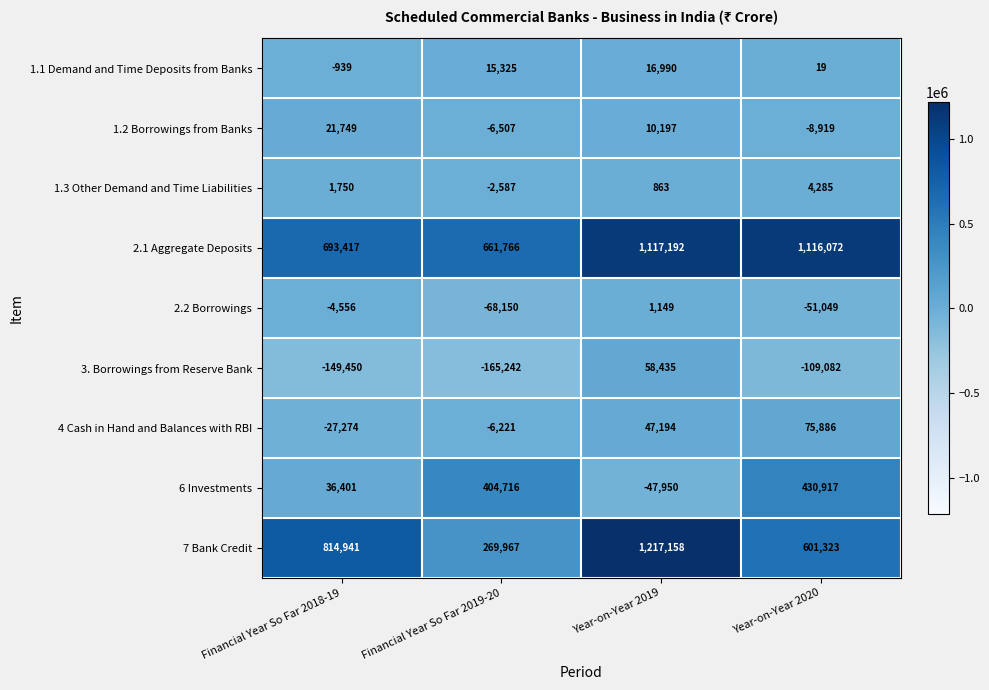

What is the spread (max minus min) of values at Year-on-Year 2020?

1225154